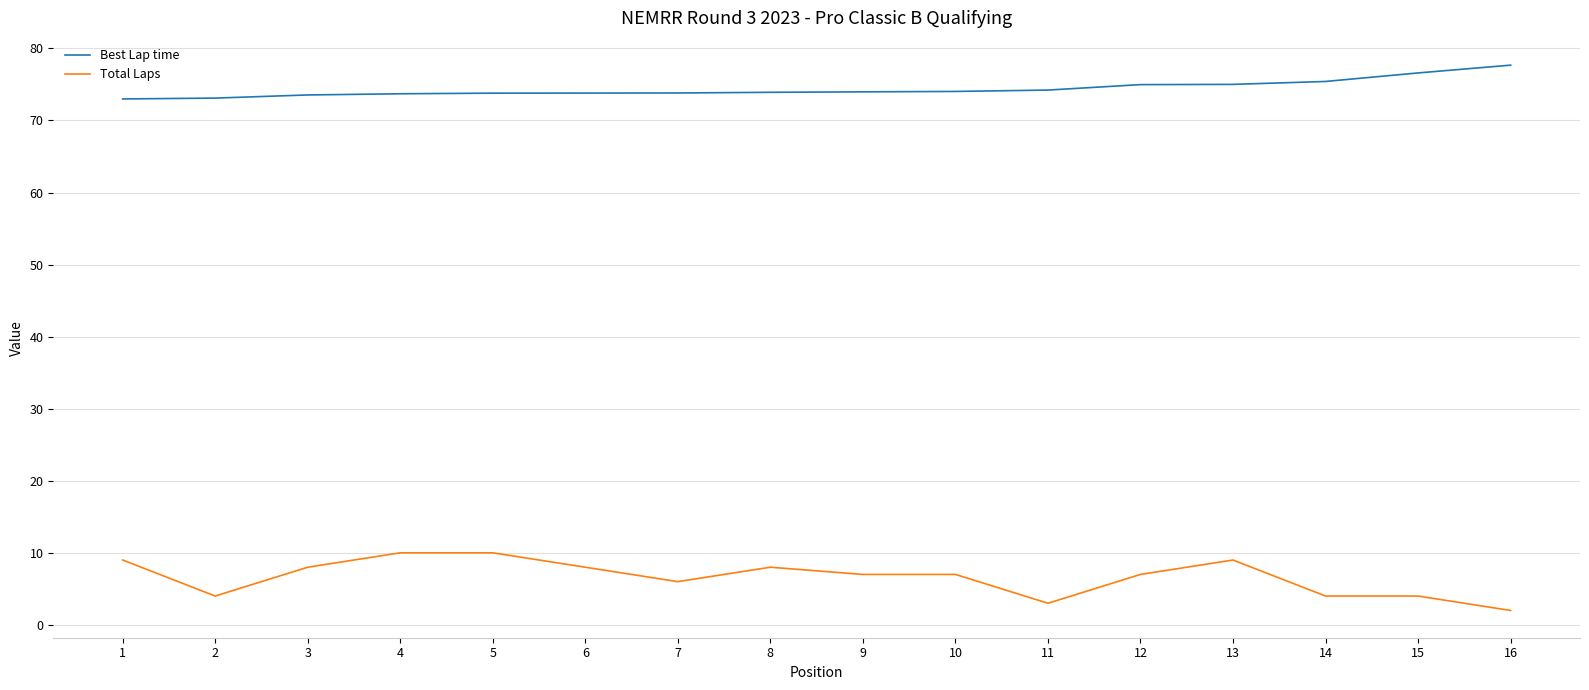

What is the total value across all series at 16?

79.7